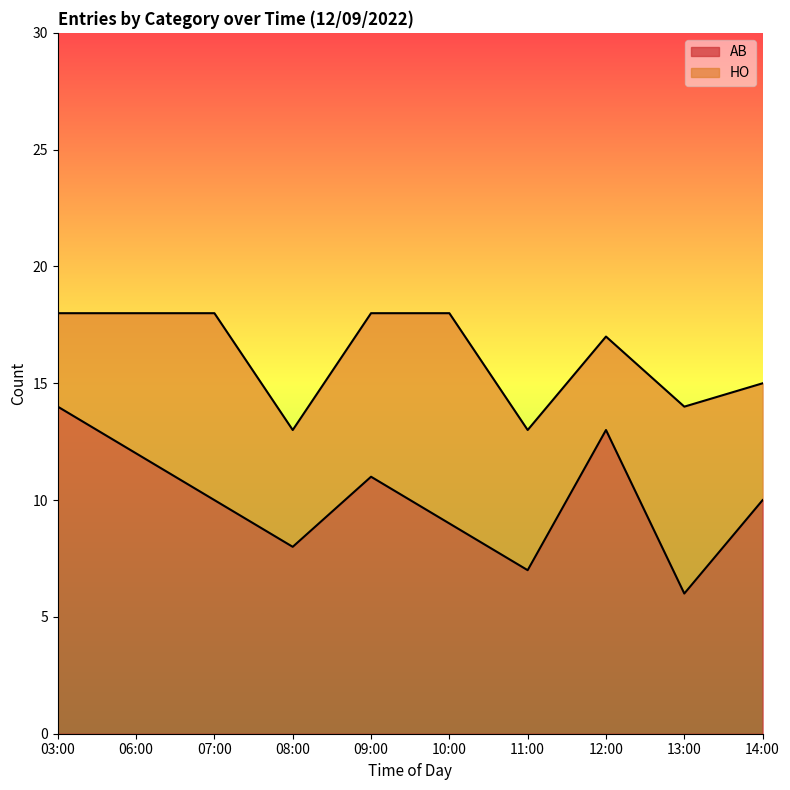

List the labels in order of value, smallest first.

13:00, 11:00, 08:00, 10:00, 07:00, 14:00, 09:00, 06:00, 12:00, 03:00